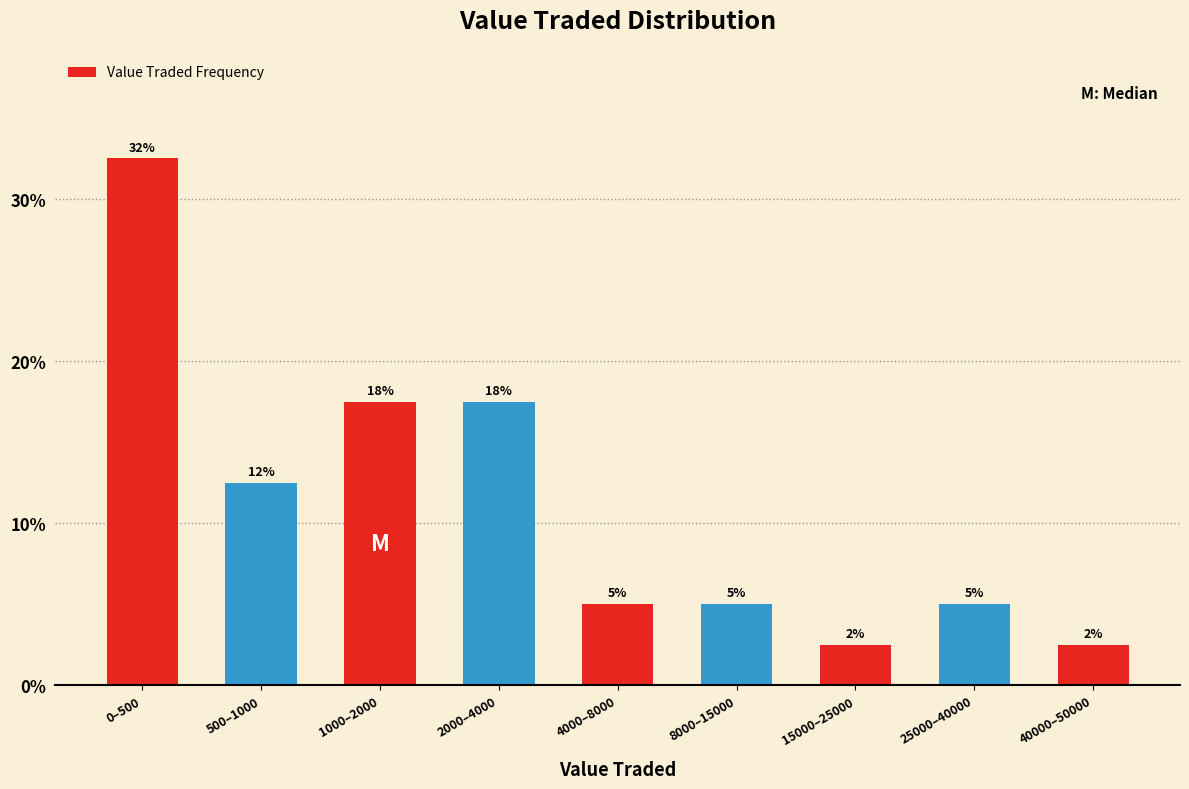

How many bars are there in total?

9